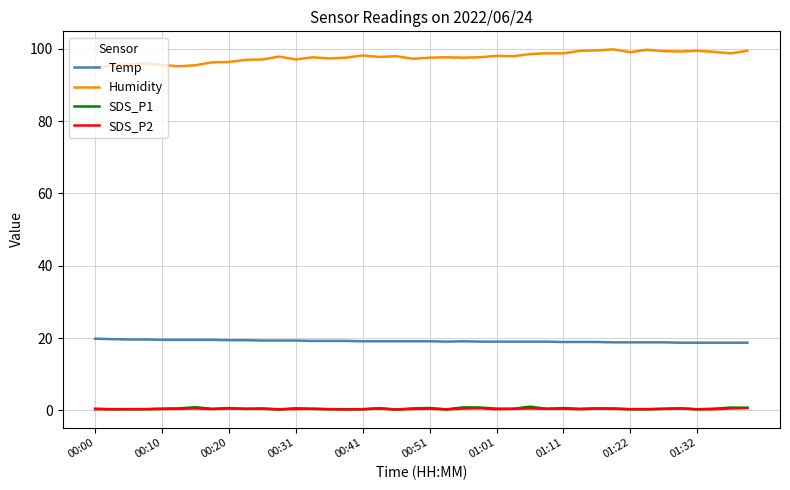

What is the maximum value shown in the chart?

99.9